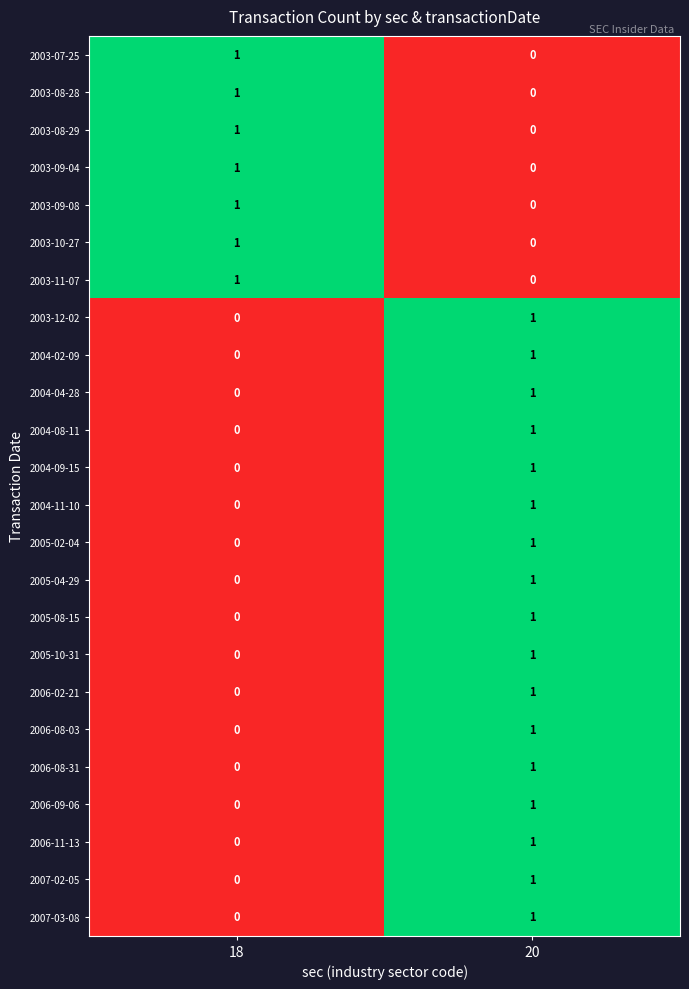

Is it true that 2003-08-28 equals 1 at 18?

True